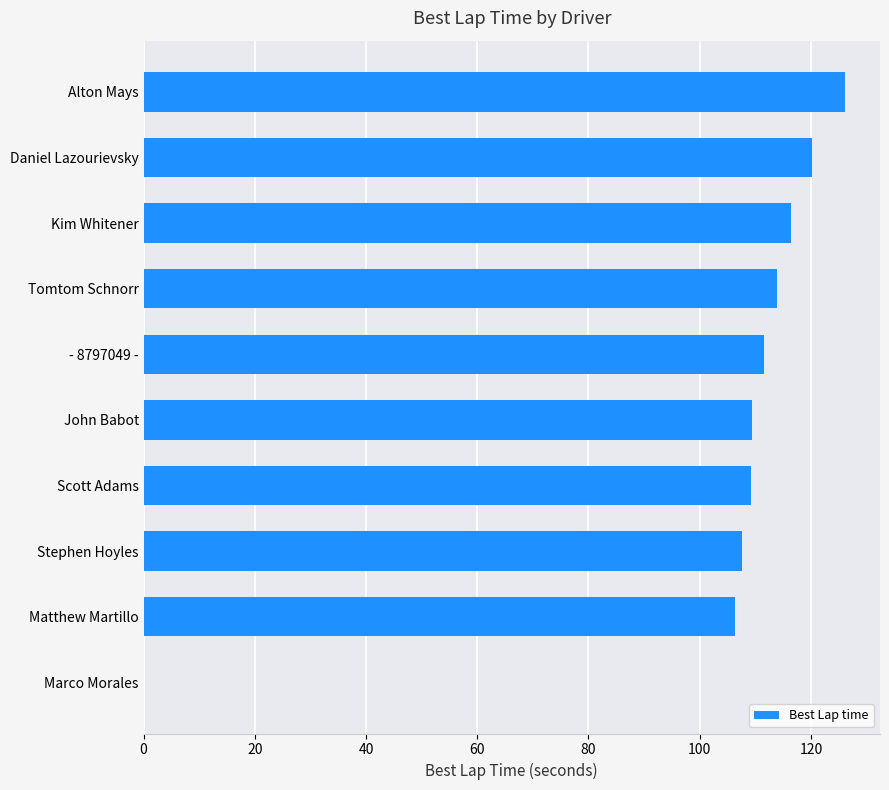

Is it true that the value at - 8797049 - is 111.6?

True